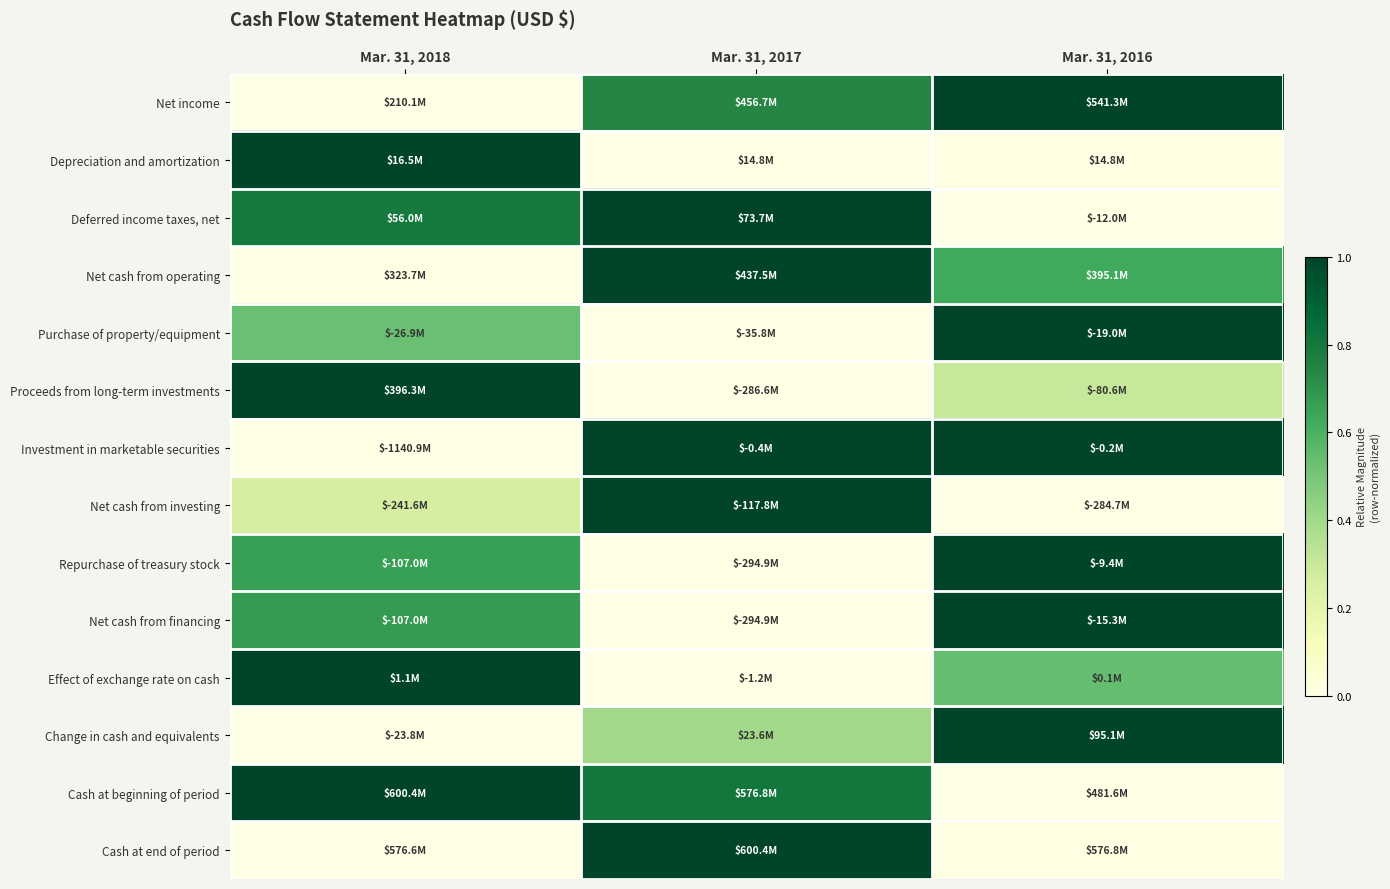

What is the difference between the highest and lowest values at Mar. 31, 2017?

1.0